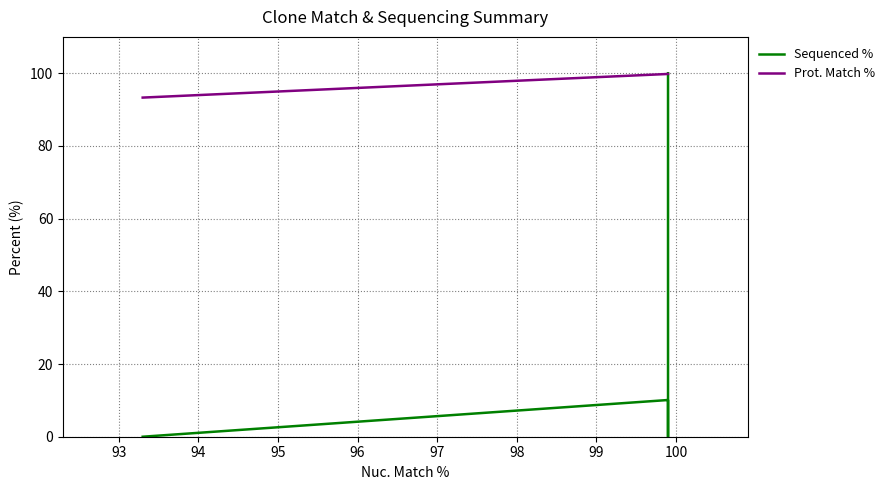

Does the chart have visible grid lines?

Yes